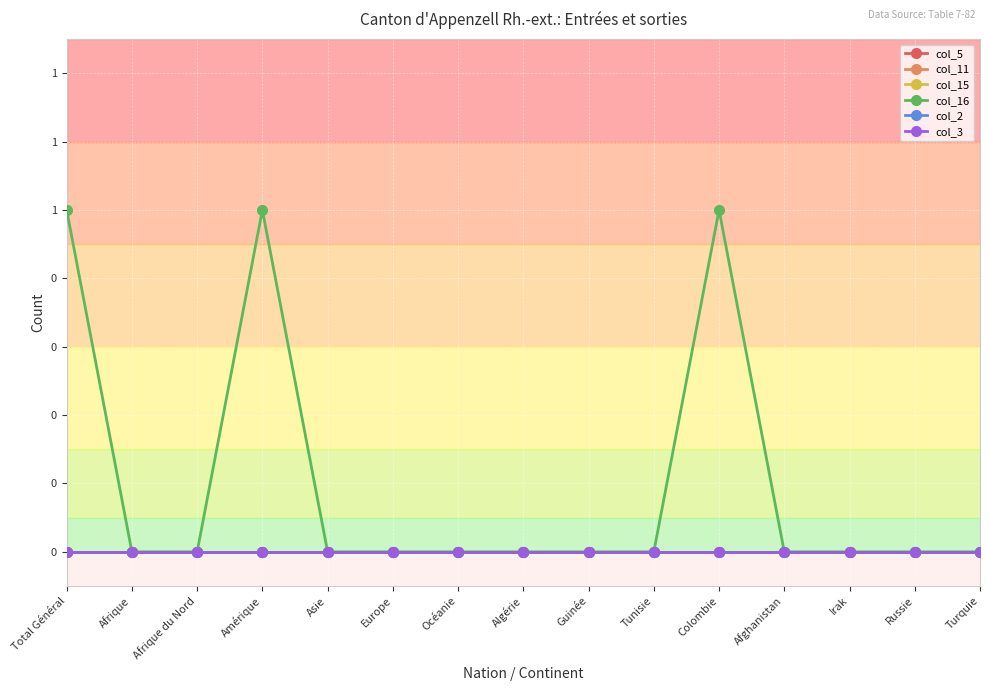

True or false: col_15 and col_5 cross at least once.

False